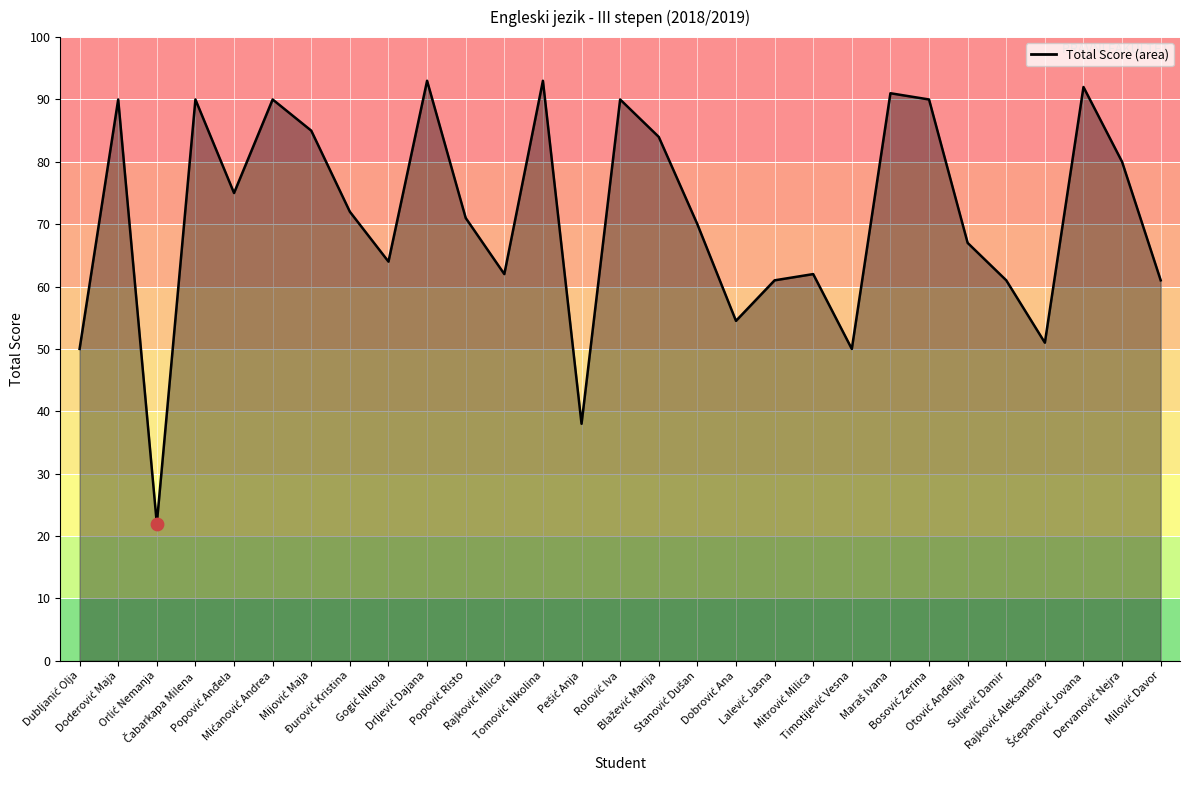

What is the difference between the maximum and minimum values?

71.0